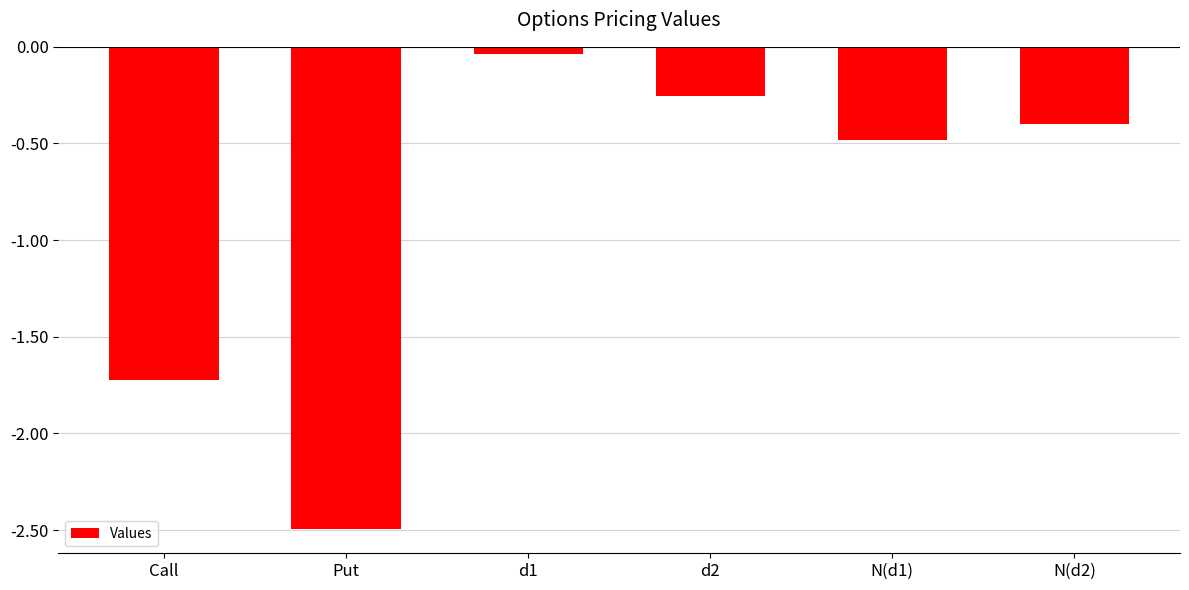

The value at N(d2) is -0.4. True or false?

True